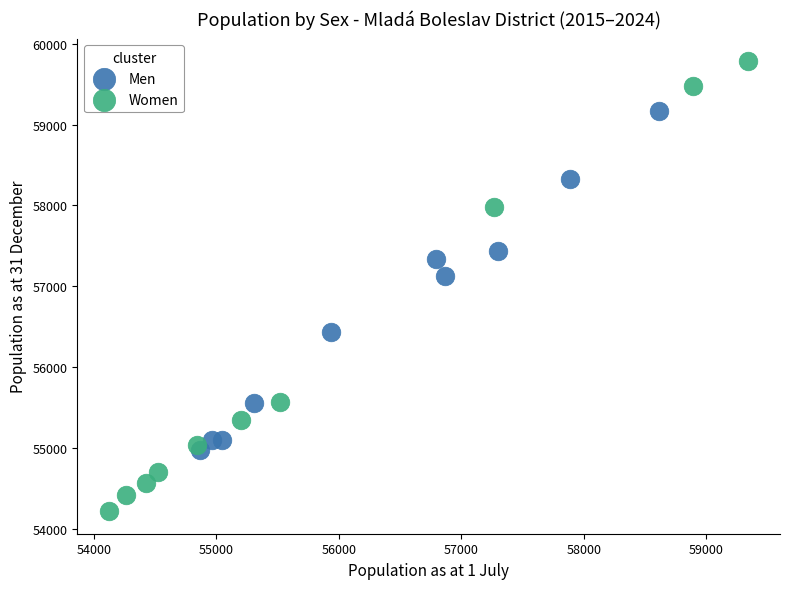

Which series contains the lowest Y value?

Women